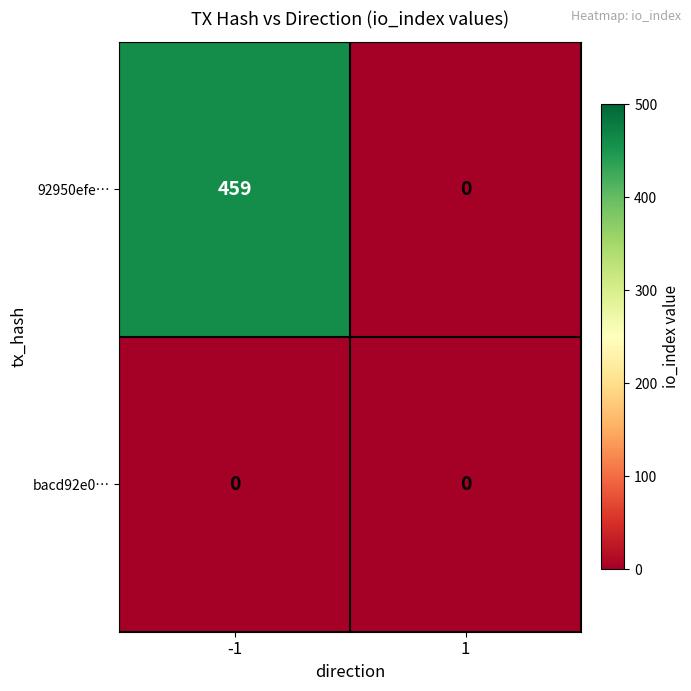

List the series in order of their peak value, highest first.

92950efe…, bacd92e0…